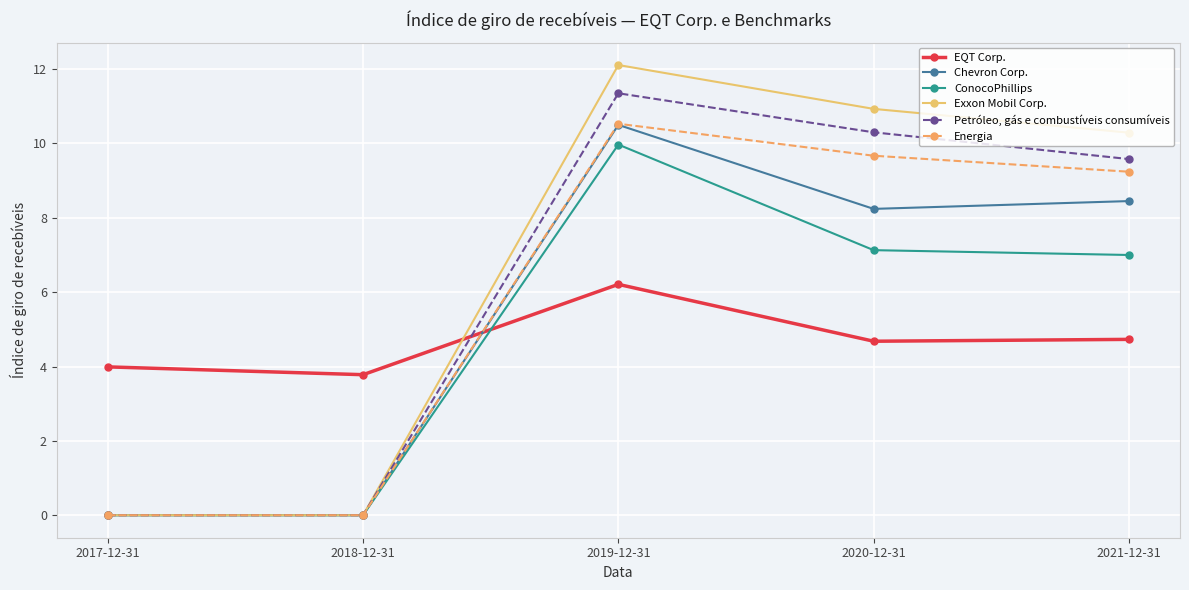

How many interior local peaks does the ConocoPhillips series have?

1